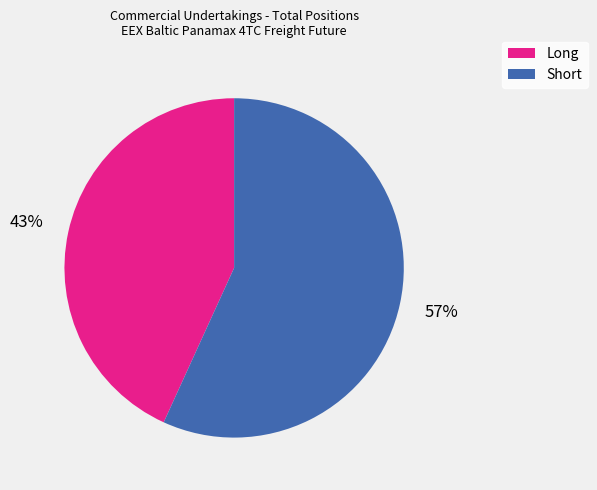

Which slice is the largest?

Short